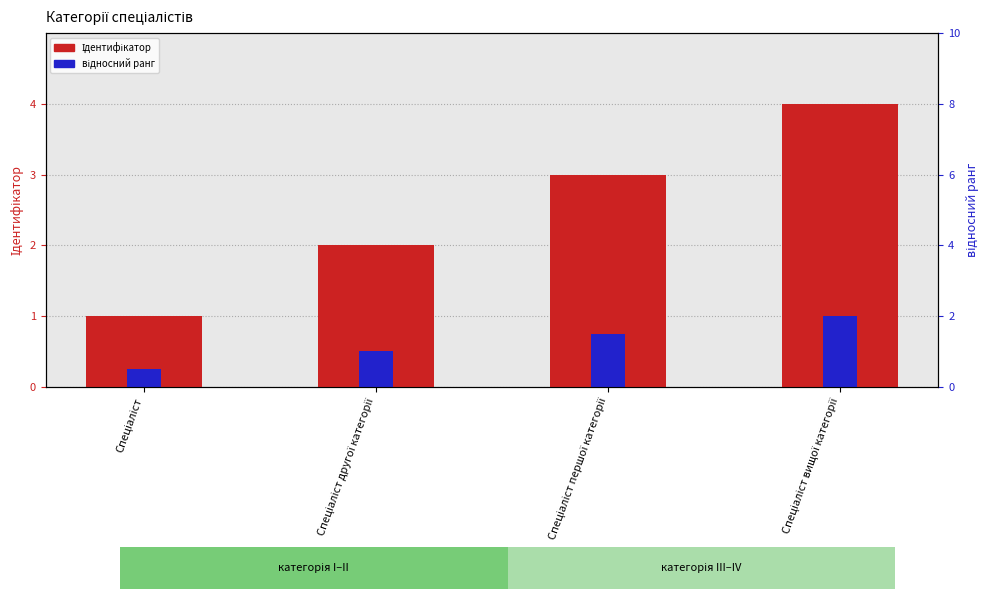

What is the label of the 2nd bar from the right?

Спеціаліст першої категорії